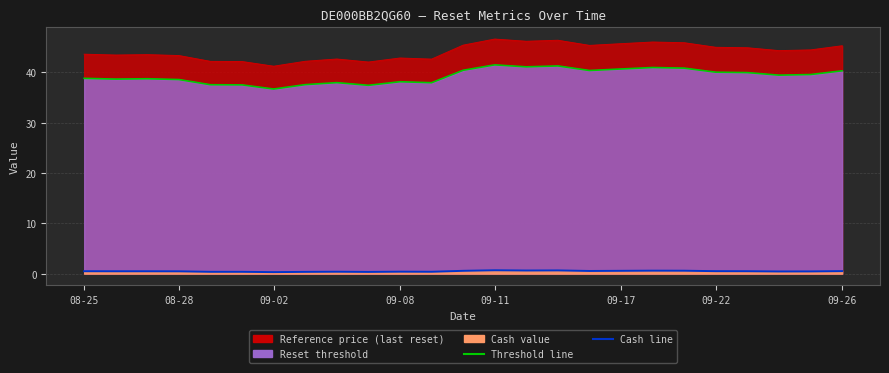

Which series has the widest spread of values?

Reference price (last reset)